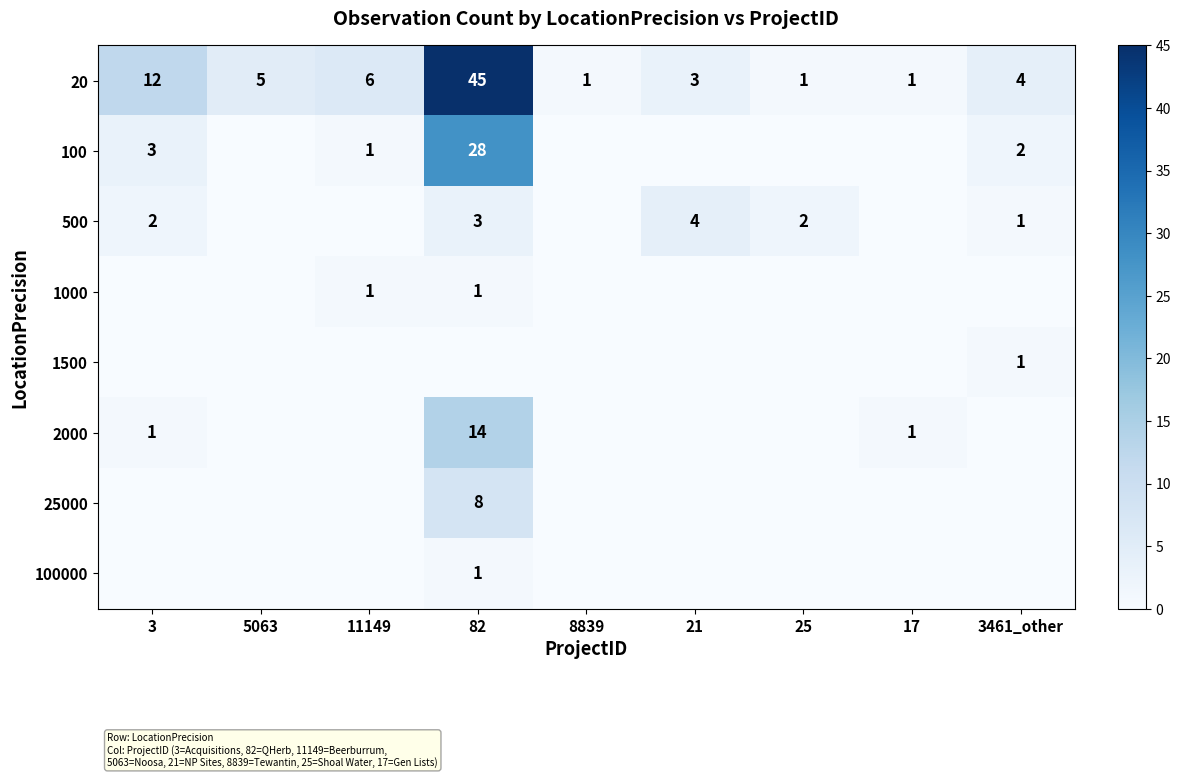

How many series are shown in this chart?

8